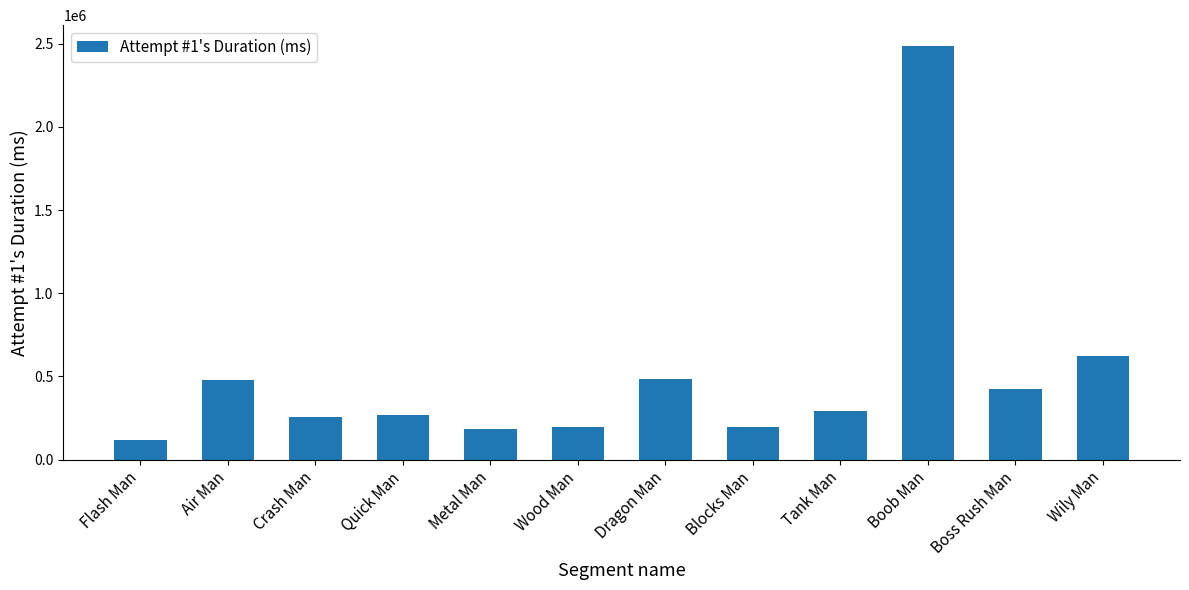

How many bars are there in total?

12